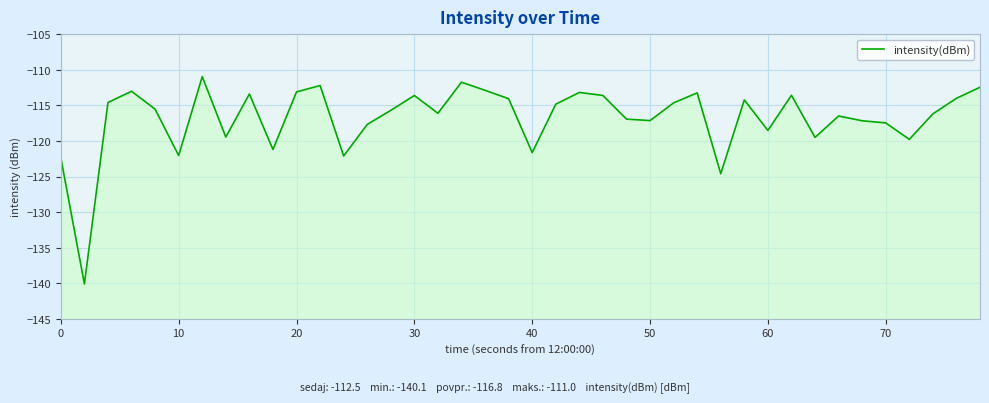

True or false: there are more than 2 points higher than both neighbors.

True